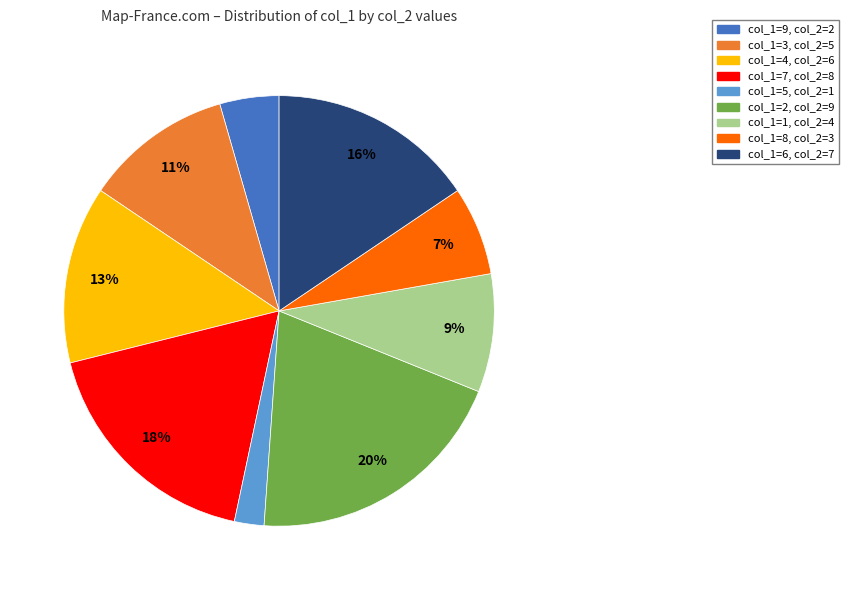

To the nearest percent, what is the average slice percentage?

11%